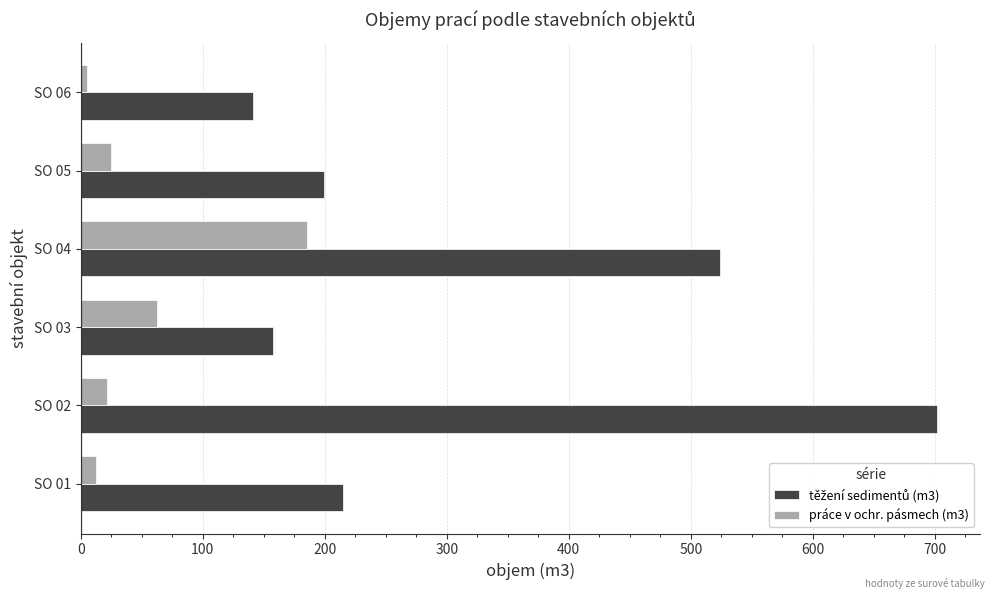

How many series are shown in this chart?

2